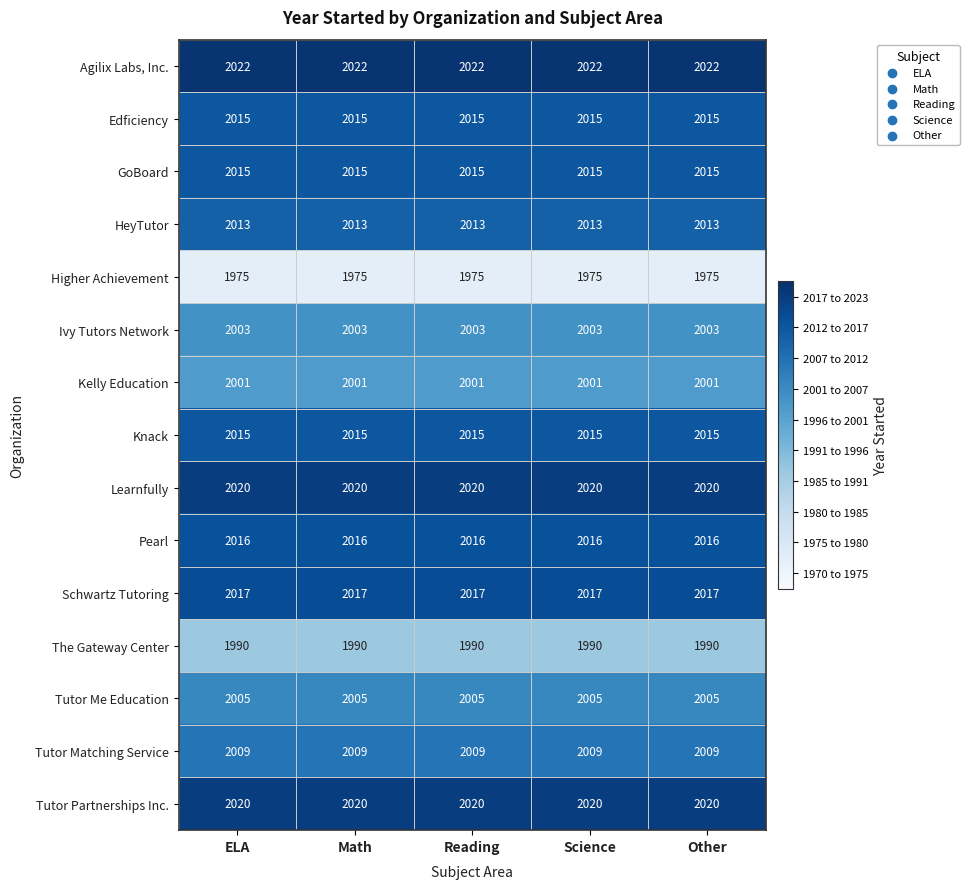

What is the total value across all series at Other?

30136